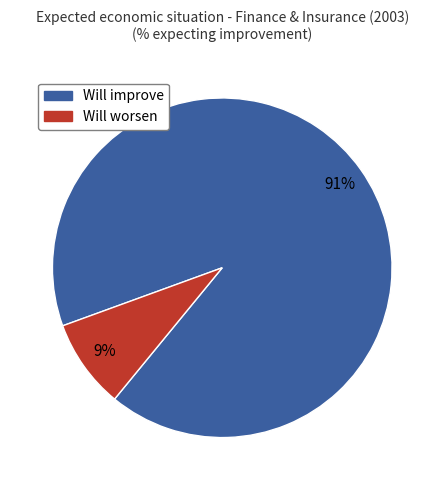

Is there any slice that represents more than half of the pie?

Yes